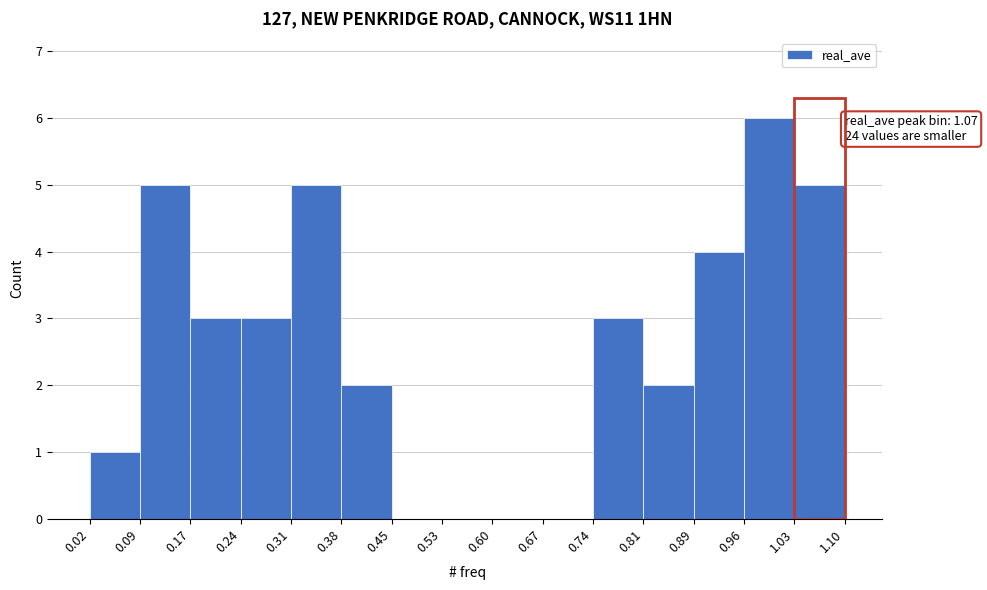

Over which range of the x-axis is the bar tallest?

0.96 to 1.03